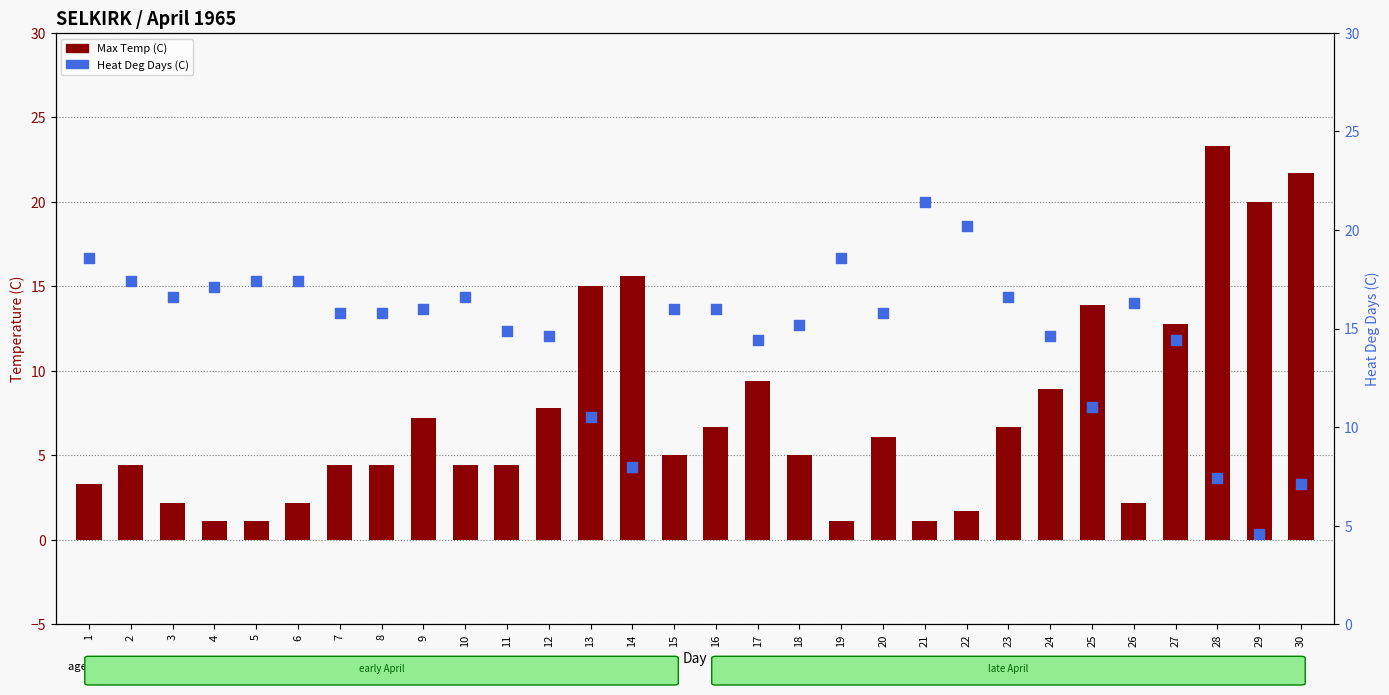

What is the total value across all series at 18?

20.2